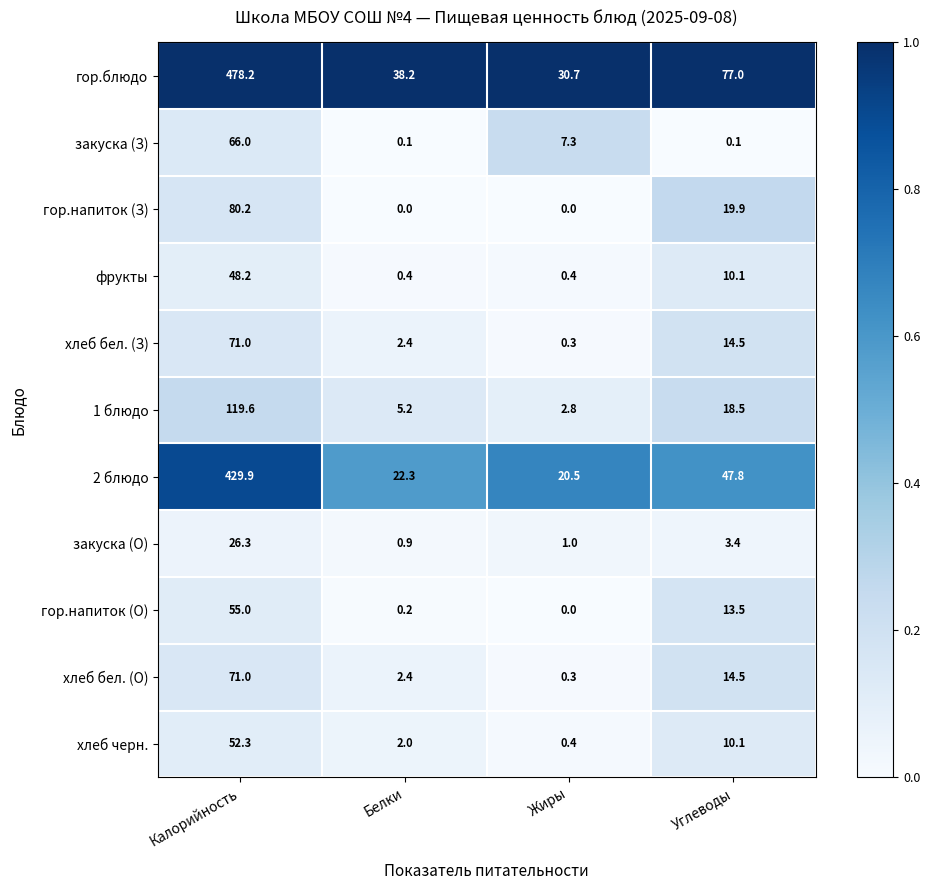

Count the number of categories in the chart.

4